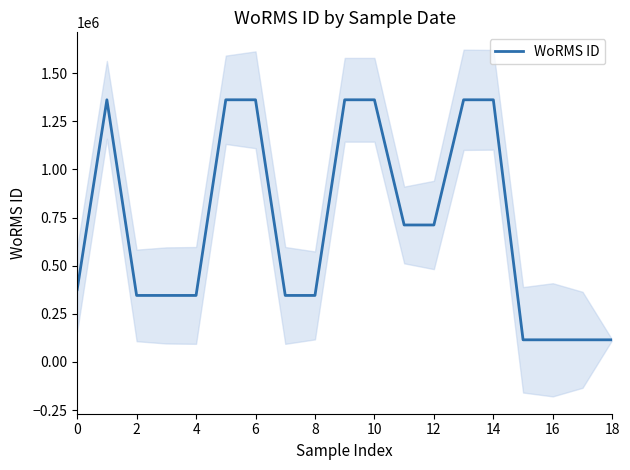

What is the minimum value for WoRMS ID?

115104.0